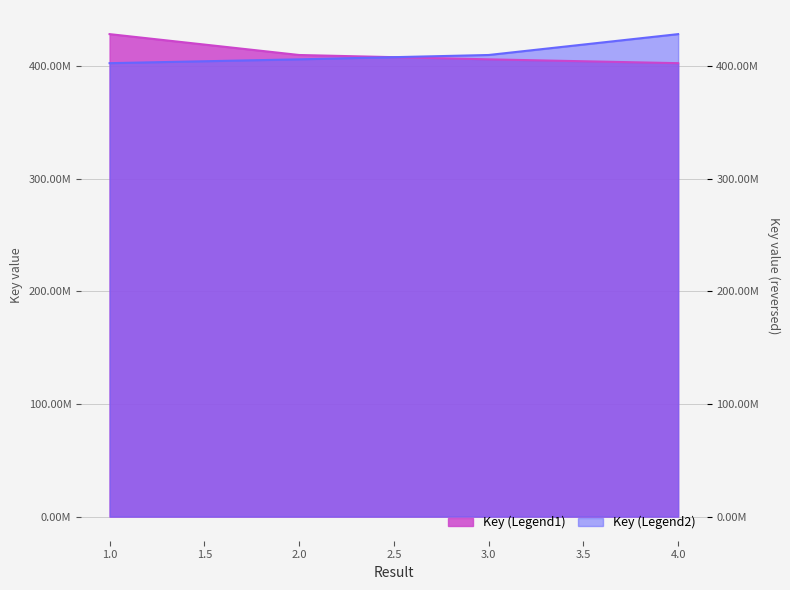

What is the difference between the second highest and second lowest values in the Key (Legend1) series?

3859816